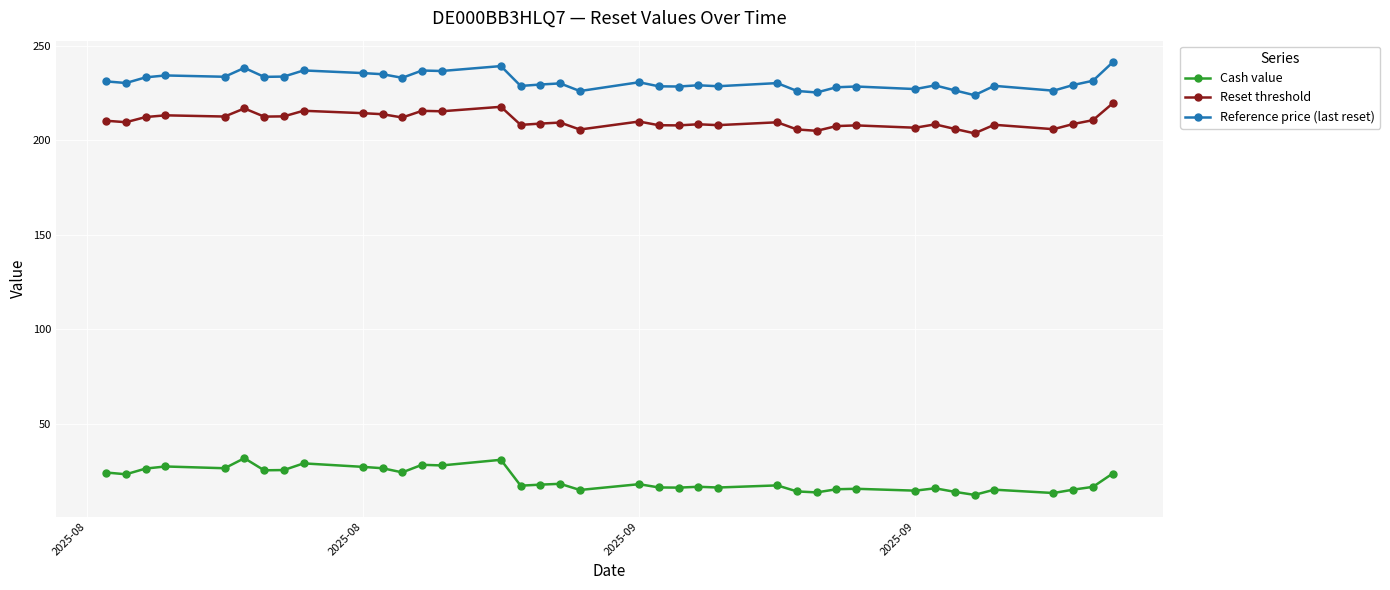

True or false: Cash value and Reference price (last reset) intersect in this chart.

False